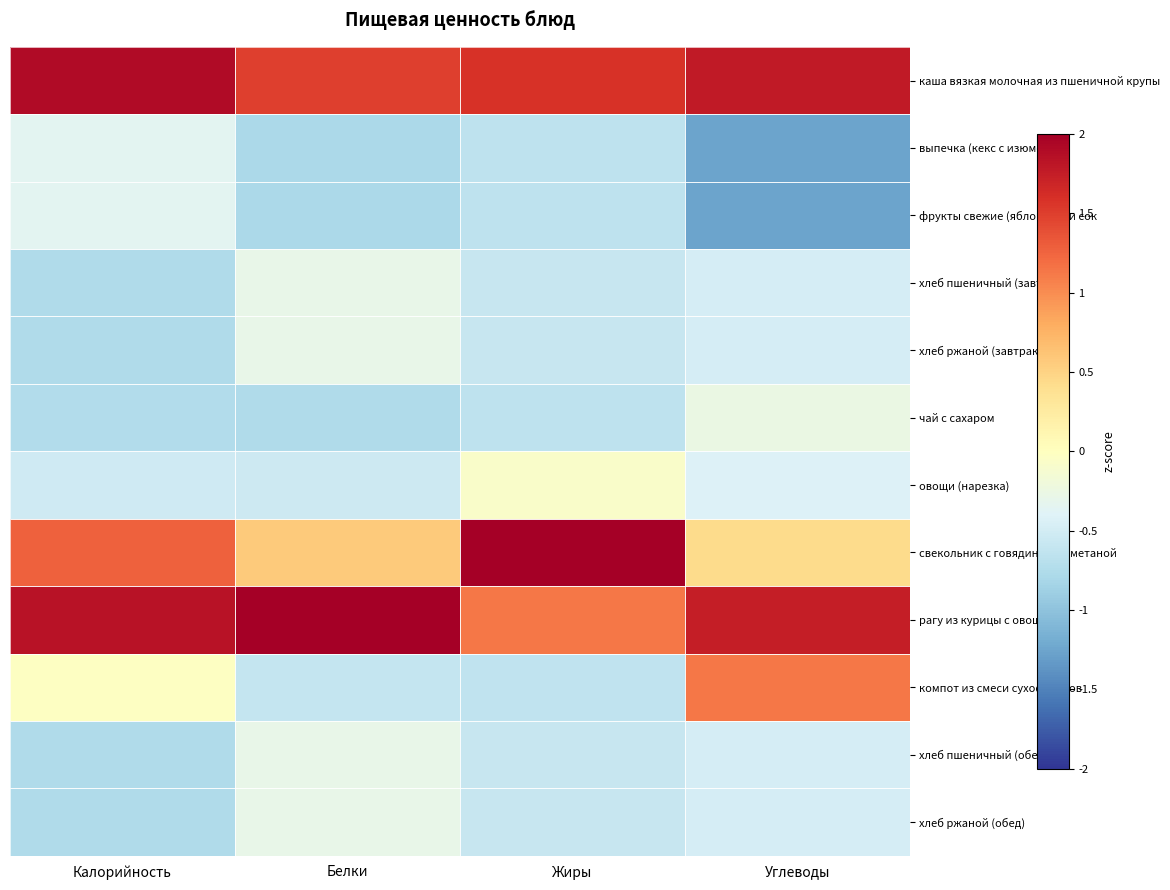

Reading left to right, list all the values displayed in this chart.

каша вязкая молочная из пшеничной крупы: Калорийность=1.9	Белки=1.5	Жиры=1.6	Углеводы=1.8
выпечка (кекс с изюмом): Калорийность=-0.4	Белки=-0.8	Жиры=-0.6	Углеводы=-1.3
фрукты свежие (яблоки) или сок: Калорийность=-0.4	Белки=-0.8	Жиры=-0.6	Углеводы=-1.3
хлеб пшеничный (завтрак): Калорийность=-0.8	Белки=-0.3	Жиры=-0.6	Углеводы=-0.5
хлеб ржаной (завтрак): Калорийность=-0.8	Белки=-0.3	Жиры=-0.6	Углеводы=-0.5
чай с сахаром: Калорийность=-0.7	Белки=-0.8	Жиры=-0.6	Углеводы=-0.3
овощи (нарезка): Калорийность=-0.5	Белки=-0.5	Жиры=-0.1	Углеводы=-0.4
свекольник с говядиной и сметаной: Калорийность=1.3	Белки=0.6	Жиры=2.3	Углеводы=0.4
рагу из курицы с овощами: Калорийность=1.8	Белки=2.6	Жиры=1.1	Углеводы=1.7
компот из смеси сухофруктов: Калорийность=-0.0	Белки=-0.6	Жиры=-0.6	Углеводы=1.1
хлеб пшеничный (обед): Калорийность=-0.8	Белки=-0.3	Жиры=-0.6	Углеводы=-0.5
хлеб ржаной (обед): Калорийность=-0.8	Белки=-0.3	Жиры=-0.6	Углеводы=-0.5